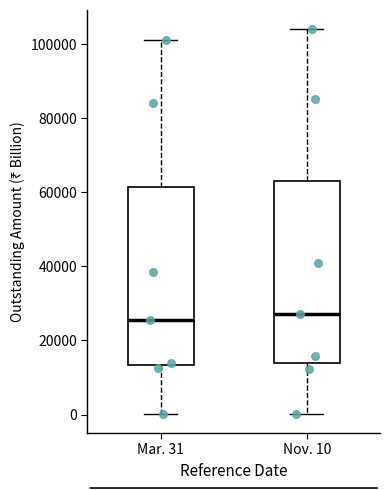

Reading left to right, transcribe this box plot: for each box, give where its median line is, the range the box spans, and where its two whiskers end, as read against the y-axis. The values are not printed on the chart, so give them approximately, as read against the axis.

Mar. 31: median 26000, box 14000 to 62000, whiskers 0 to 102000
Nov. 10: median 28000, box 14000 to 64000, whiskers 0 to 104000